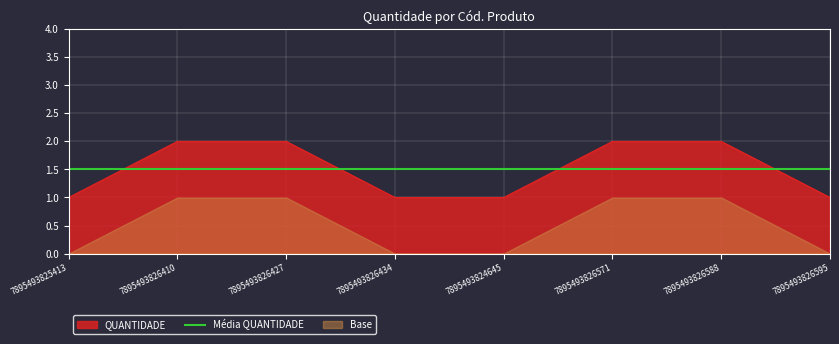

True or false: QUANTIDADE and Média QUANTIDADE intersect in this chart.

True